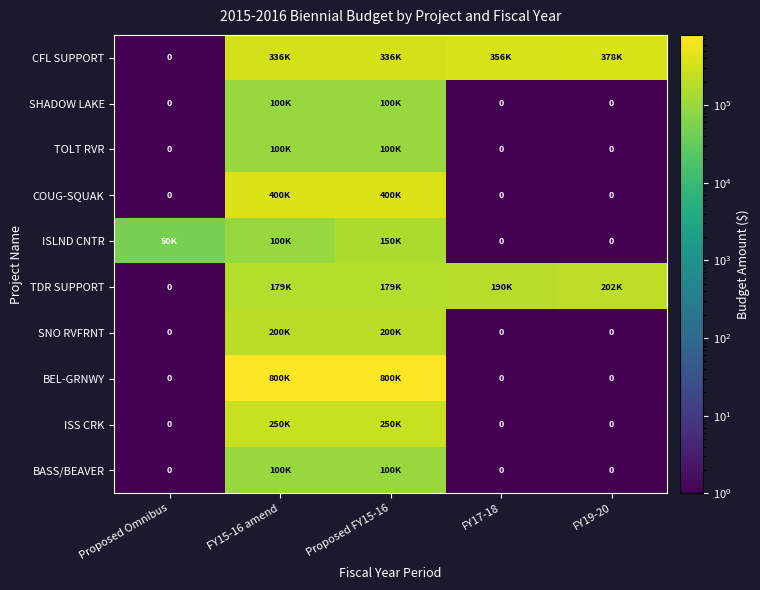

How many data points does each series have?

5